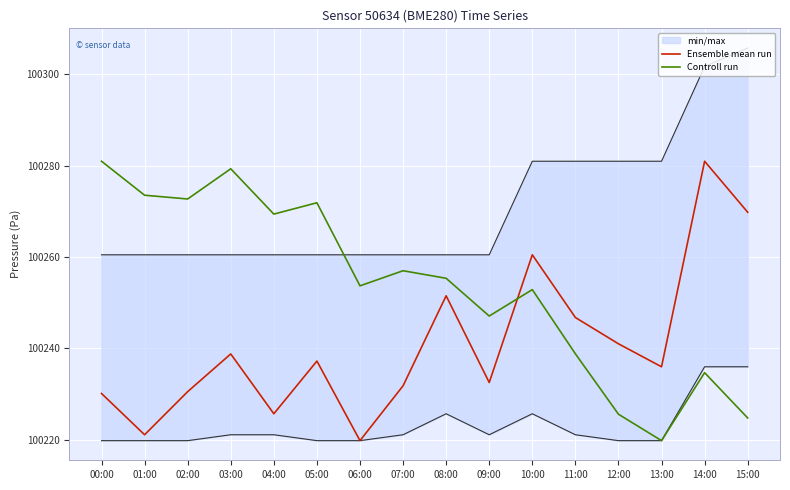

What is the sum of the Ensemble mean run values at 06:00 and 01:00?

200441.0